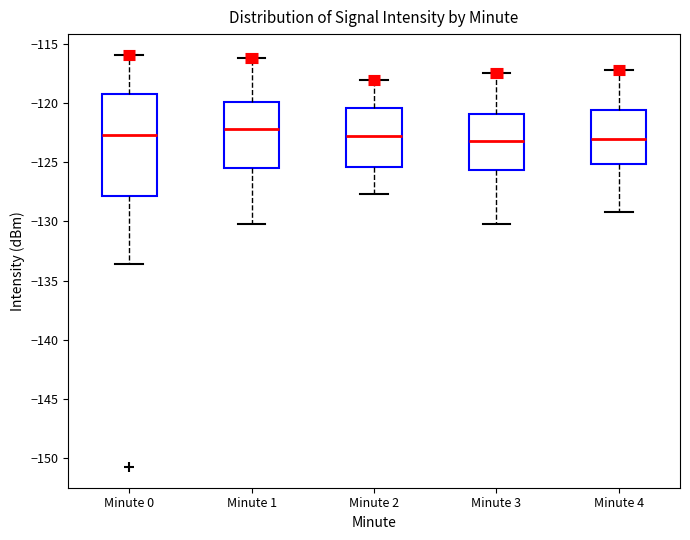

Where does the lower whisker of the box for Minute 0 end on the y-axis? The values are not printed on the chart, so give them approximately, as read against the axis.

-133.5